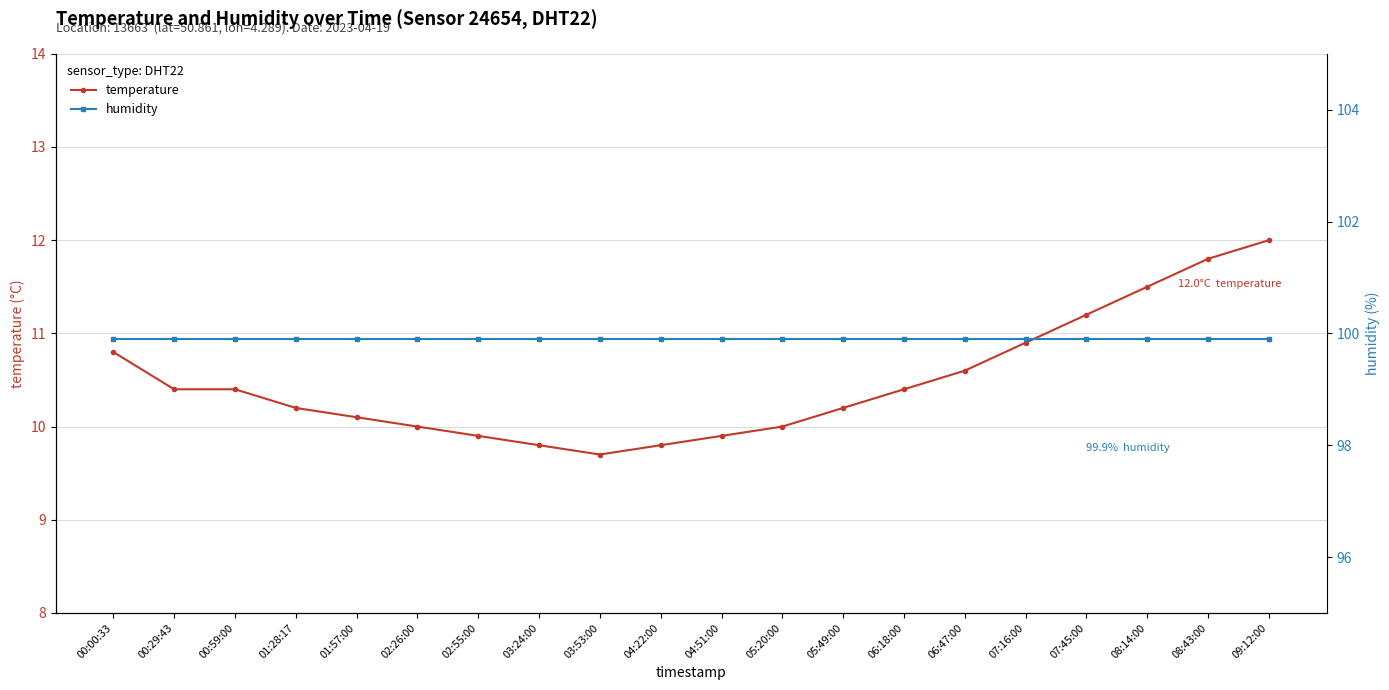

Which category has the highest value in the humidity series?

00:00:33